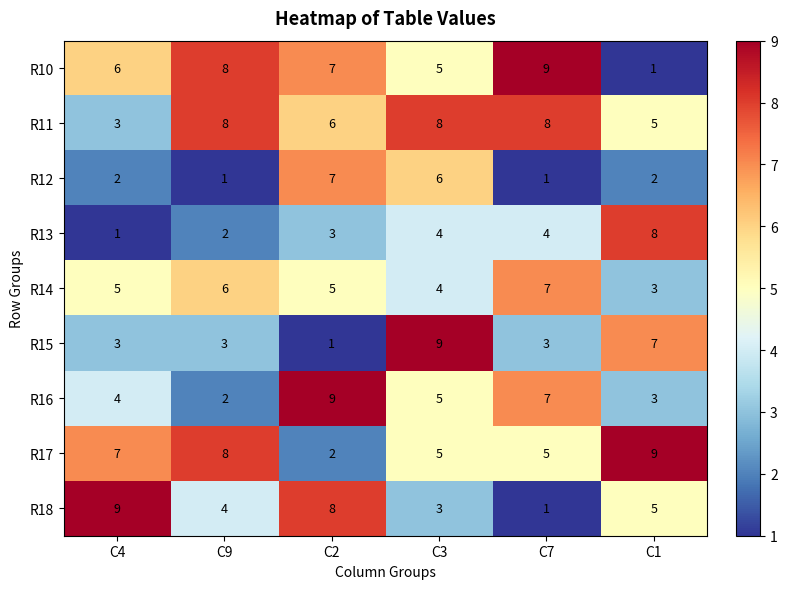

Is it true that R10 equals 8 at C9?

True